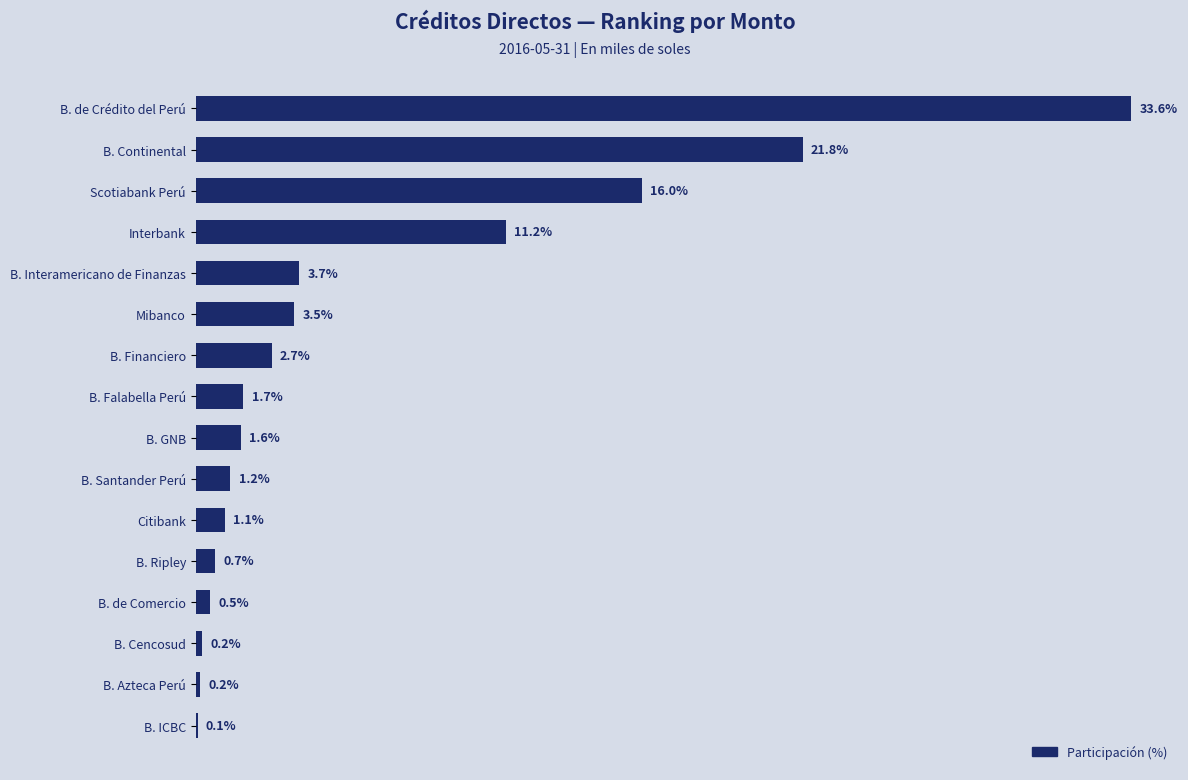

Which has a higher value, B. Santander Perú or B. Cencosud?

B. Santander Perú